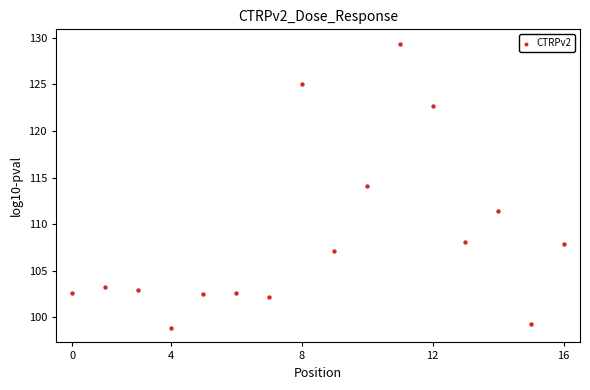

What is the range of Y values (max minus min)?

30.6